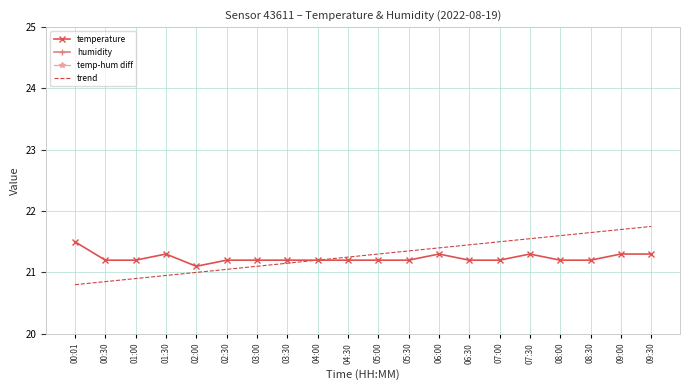

Which series has the largest total across all categories?

trend